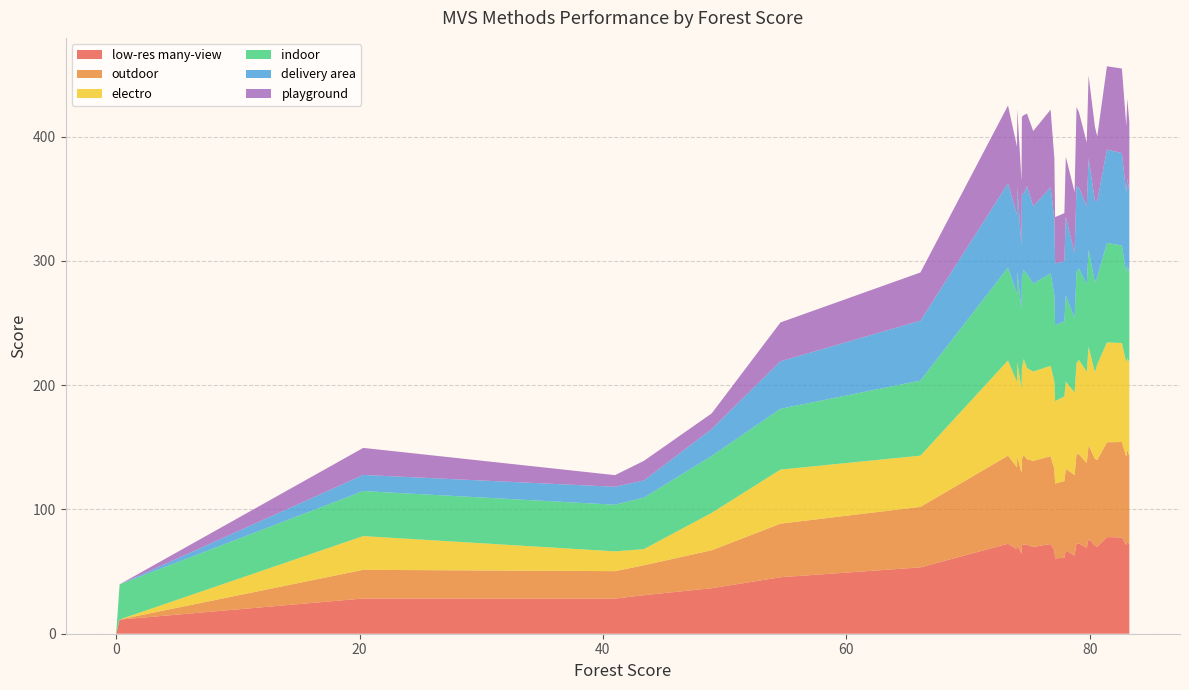

Reading left to right, list all the values displayed in this chart.

low-res many-view: 71.7	74.0	71.3	77.5	77.8	70.0	70.8	76.4	69.1	72.5	72.6	62.8	67.1	61.1	60.6	67.1	72.2	69.8	71.5	71.8	71.1	64.1	71.9	67.9	72.4	53.4	45.5	36.6	31.0	28.3	28.3	28.3	11.4	0.0
outdoor: 71.3	73.8	71.0	76.8	76.3	69.8	69.9	75.3	68.2	71.8	72.0	64.9	65.5	61.6	60.2	65.5	70.7	69.3	68.9	71.9	69.6	65.1	70.8	66.0	70.9	48.7	43.1	30.6	24.1	22.1	22.1	23.1	0.1	0.0
electro: 75.8	74.0	75.8	79.7	80.4	77.0	69.6	79.4	73.5	75.9	73.1	66.5	70.3	68.2	66.3	70.4	72.7	71.9	73.4	77.4	72.8	68.3	75.5	68.7	76.6	41.2	43.5	30.1	13.0	15.9	15.9	27.2	0.0	0.0
indoor: 72.1	74.3	71.8	78.5	80.0	70.2	72.2	78.1	70.3	73.6	73.6	59.5	69.5	60.4	61.1	69.5	74.4	70.7	75.5	71.7	73.5	62.6	73.5	70.8	74.8	60.4	48.9	45.8	41.5	37.5	37.5	36.2	28.2	0.0
delivery area: 65.6	70.2	64.2	74.3	75.1	61.3	65.9	73.5	62.8	65.3	68.5	52.1	63.2	48.2	49.8	60.9	69.2	62.3	70.9	61.0	67.3	51.5	67.6	63.3	67.8	48.2	38.2	21.7	13.8	14.4	14.4	13.0	0.0	0.0
playground: 55.0	64.4	54.2	68.1	67.0	51.9	59.7	66.6	51.5	60.5	64.0	49.5	48.2	38.8	37.2	48.9	62.6	60.5	58.4	63.6	61.6	52.7	63.0	55.1	62.6	38.8	31.3	12.6	15.8	9.3	9.3	21.8	0.0	0.0